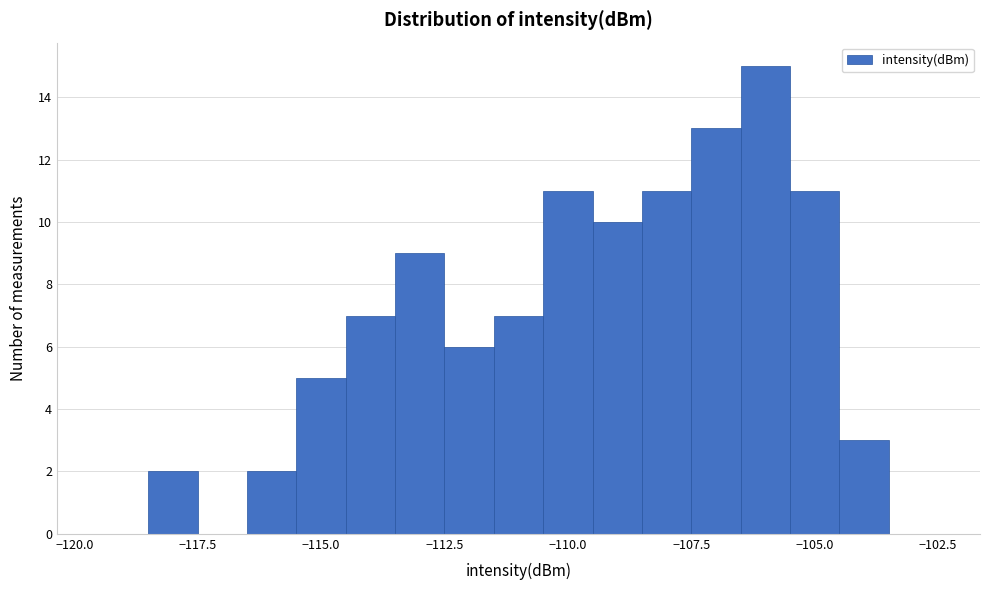

Read against the x-axis, roughly where is the centre of the tallest bar?

-106.0